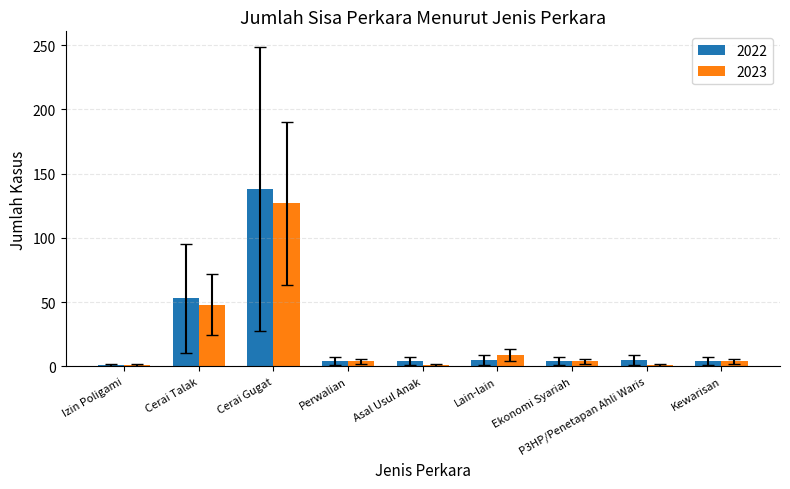

What is the average value of the 2022 series?

24